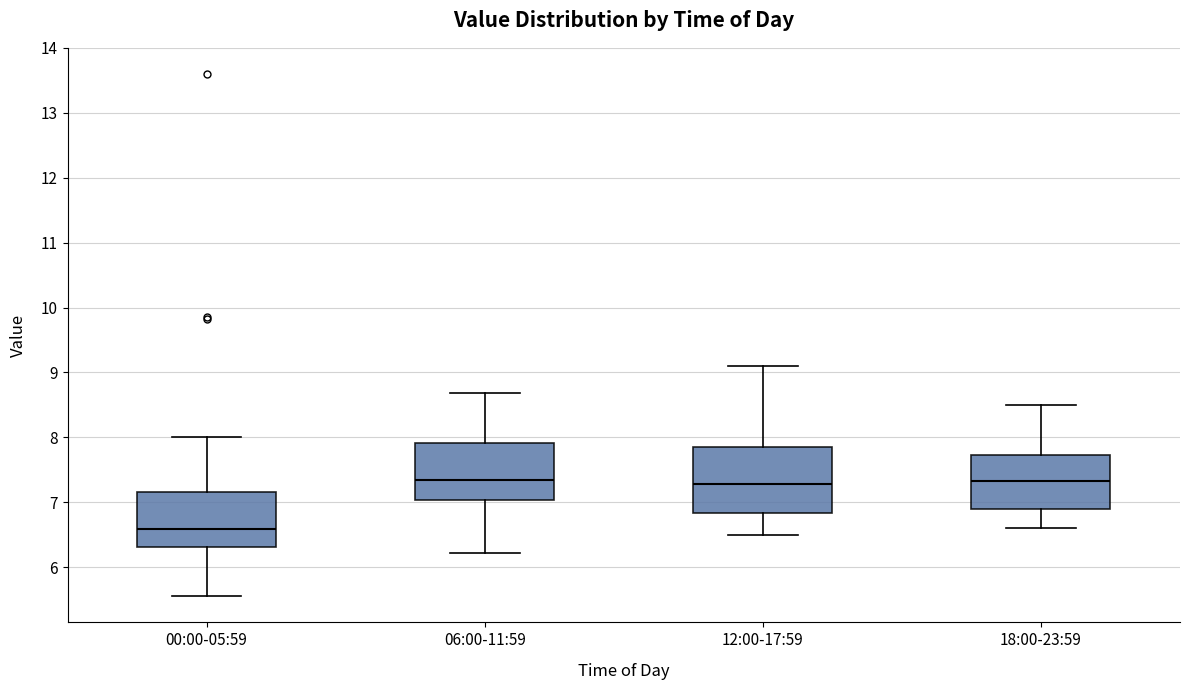

Which box is the tallest, from its lower edge to its upper edge?

12:00-17:59